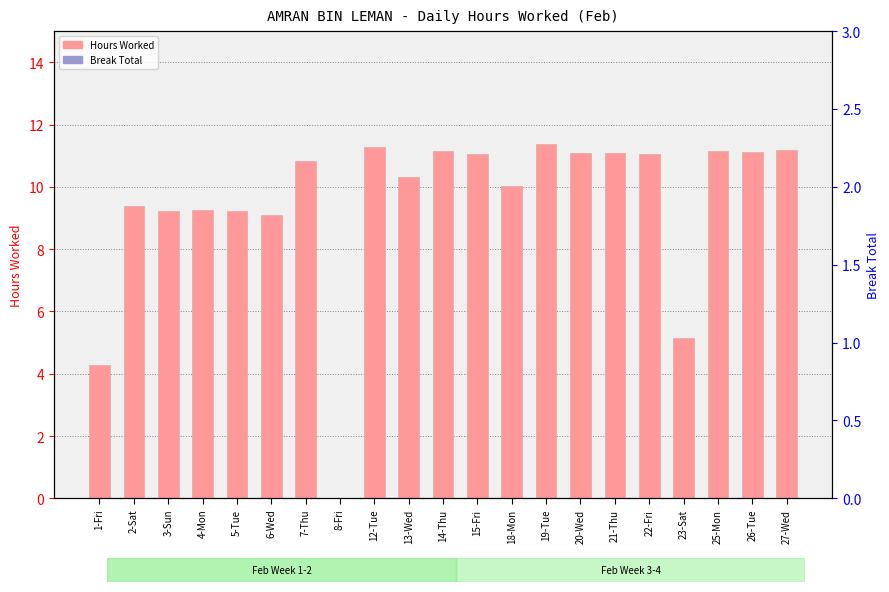

What are all the series names shown in the legend?

Hours Worked, Break Total